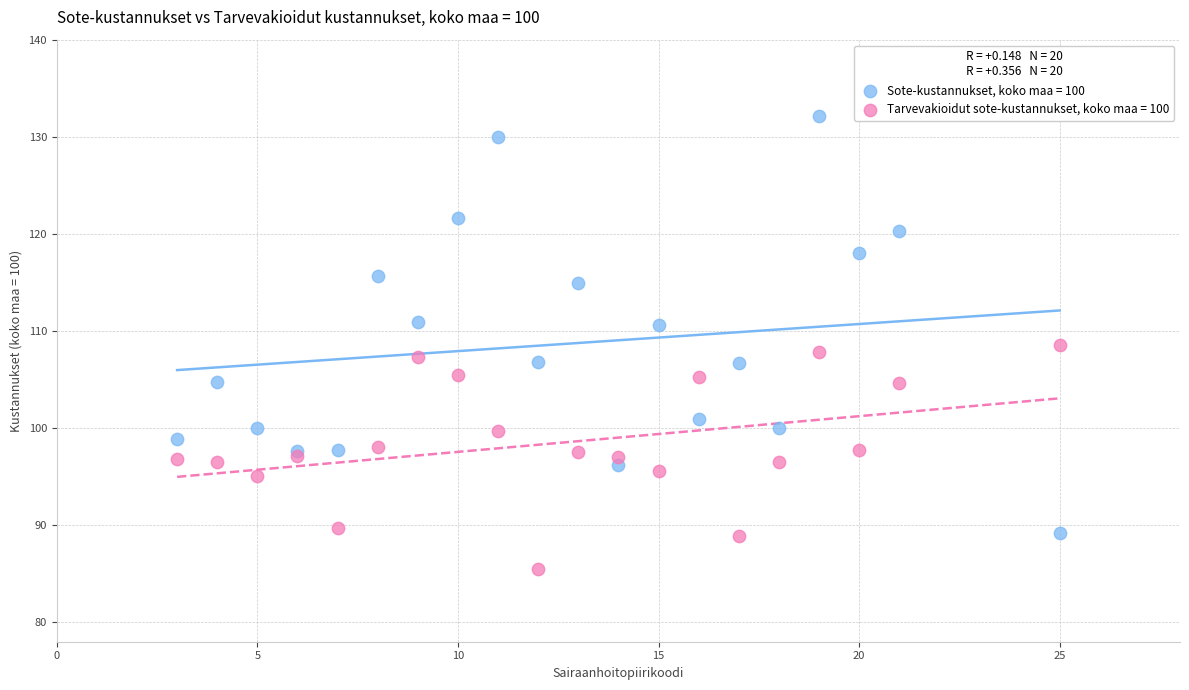

Which series contains the highest Y value?

Sote-kustannukset, koko maa = 100